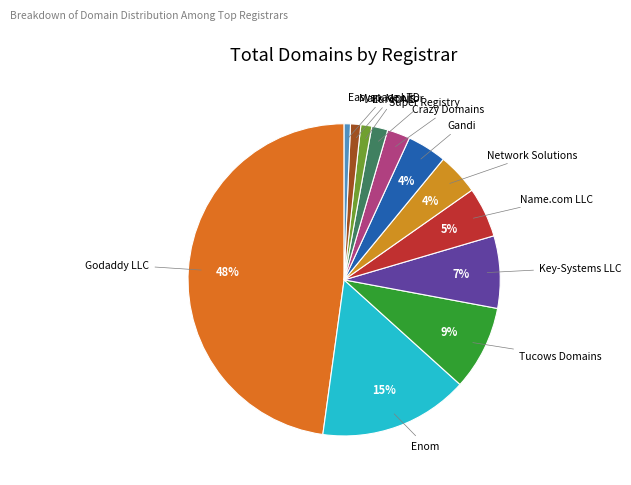

Which category has the biggest portion of the pie?

Godaddy LLC